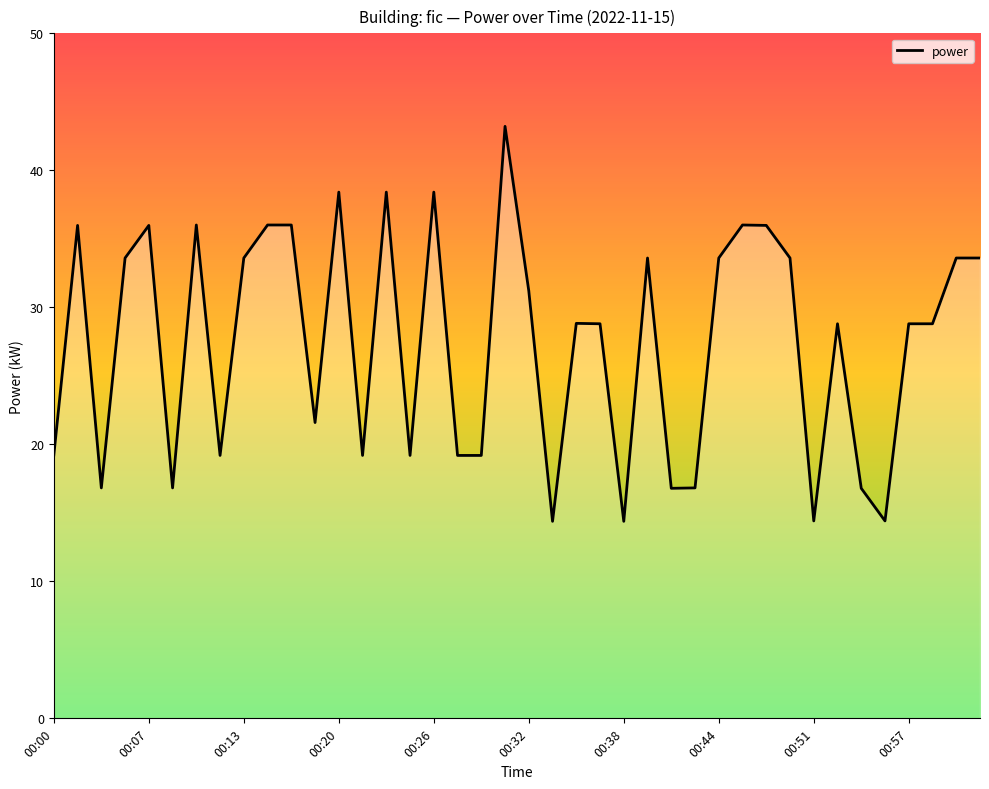

Is it true that the value at 35 is 14.4?

True